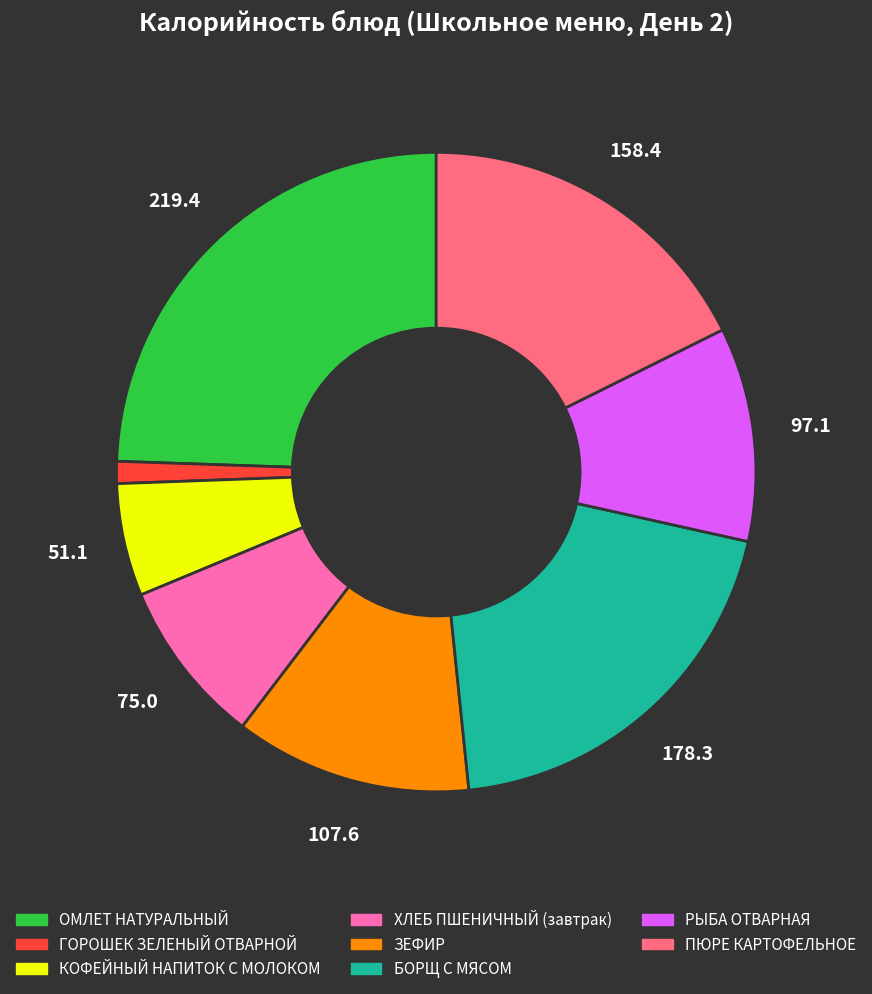

Does any single category account for the majority?

No